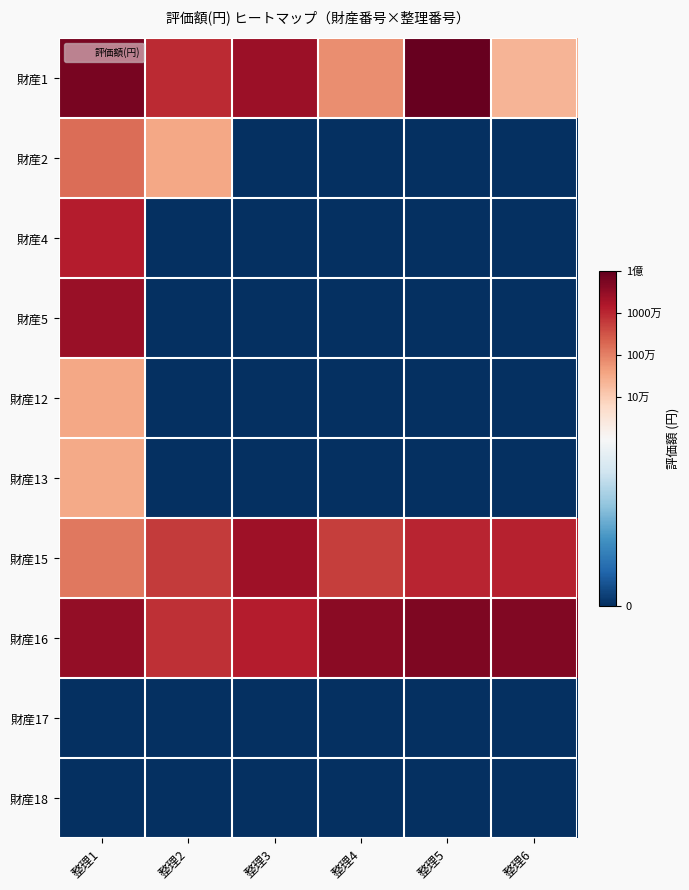

At which category is the sum across all series the highest?

整理1